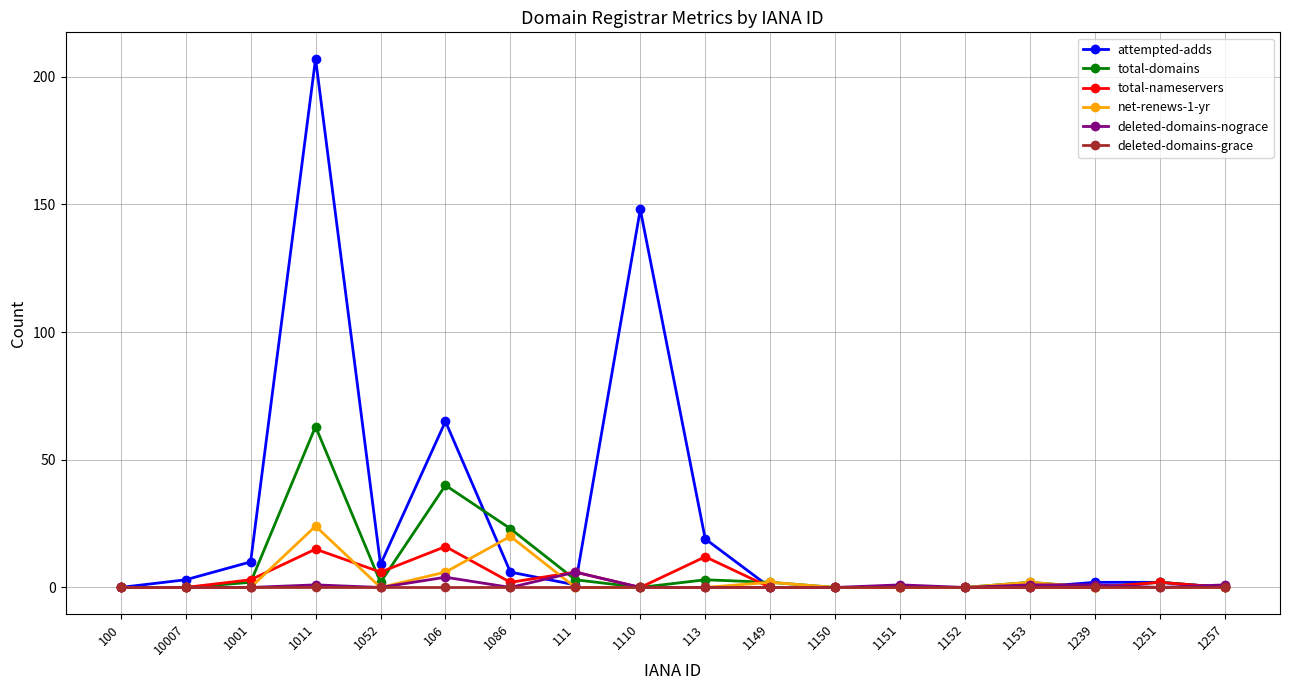

The value of total-nameservers at 1149 is -10. True or false?

False